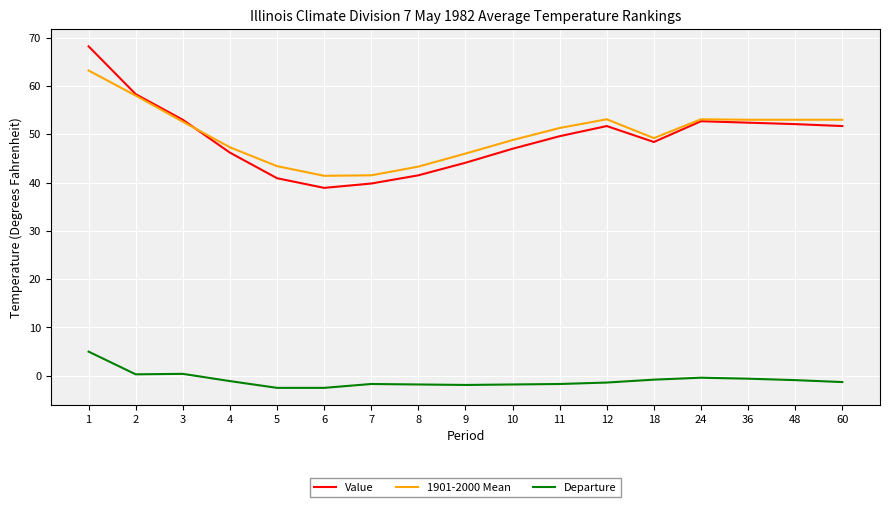

Between 2 and 48, which series saw the biggest shift?

Value